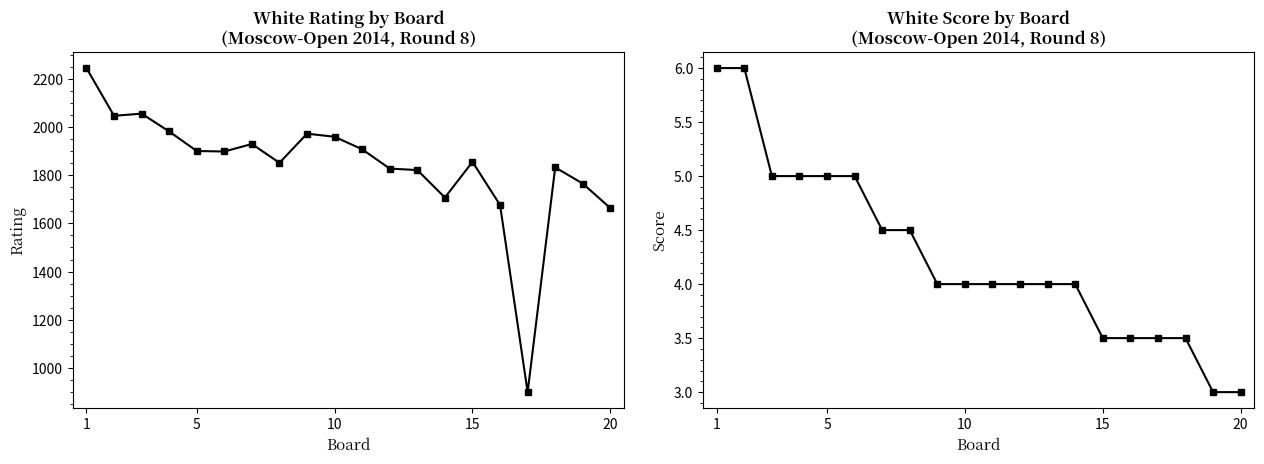

The White Score series shows 1.2 at 13. True or false?

False